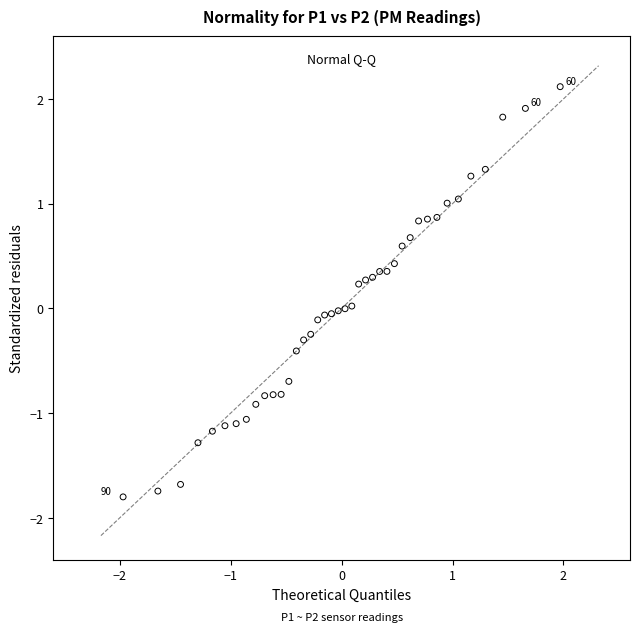

What is the range of Y values (max minus min)?

3.9